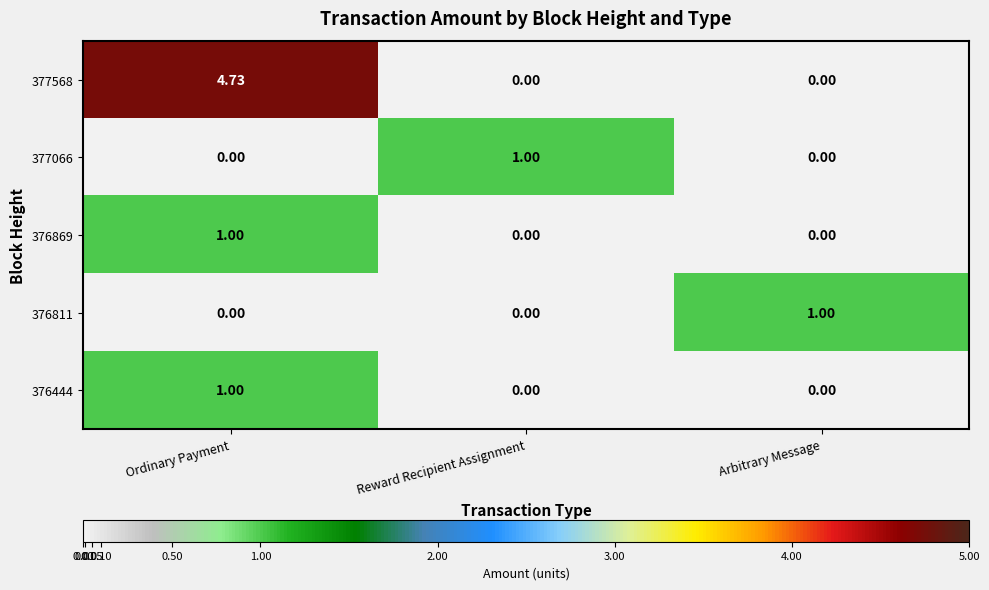

Which category has the highest value in the 376811 series?

Arbitrary Message